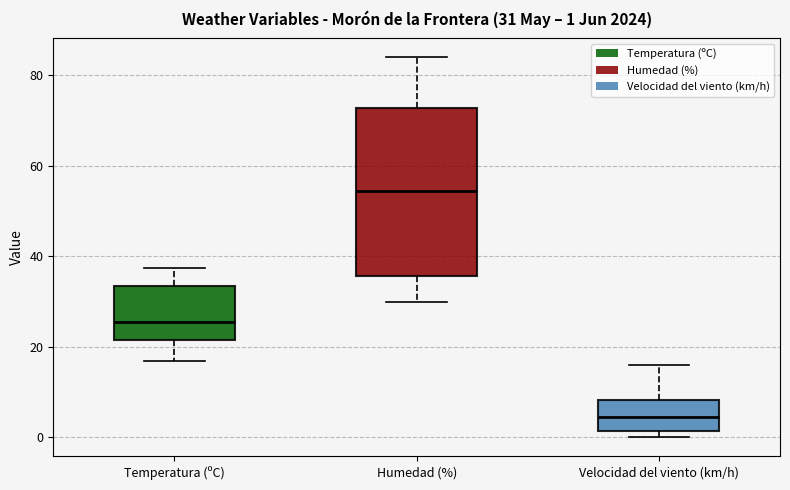

Which box is the tallest, from its lower edge to its upper edge?

Humedad (%)